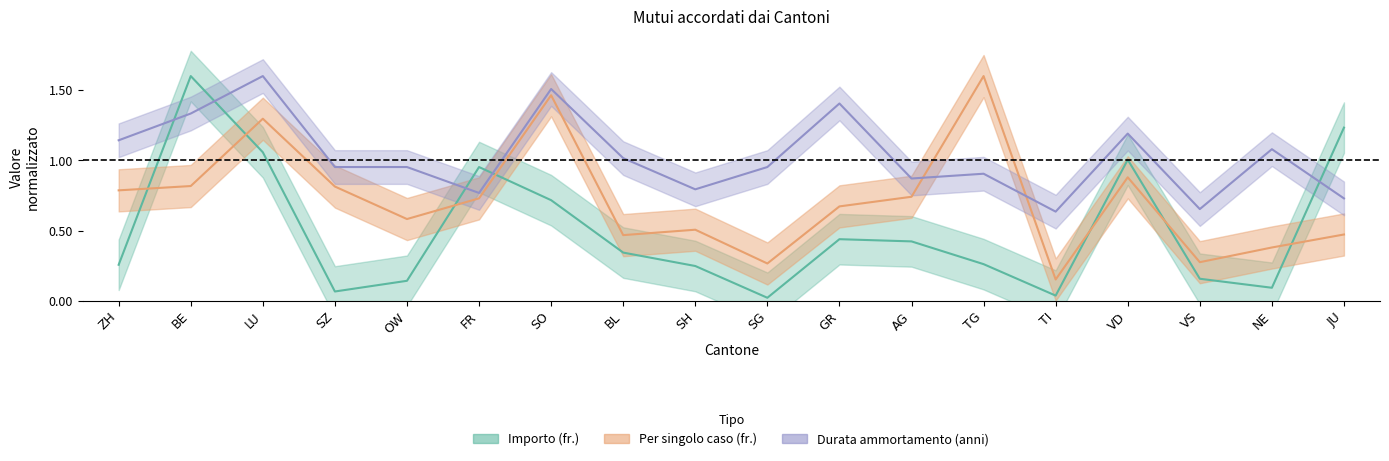

What is the average value of the Importo (fr.) series?

0.5